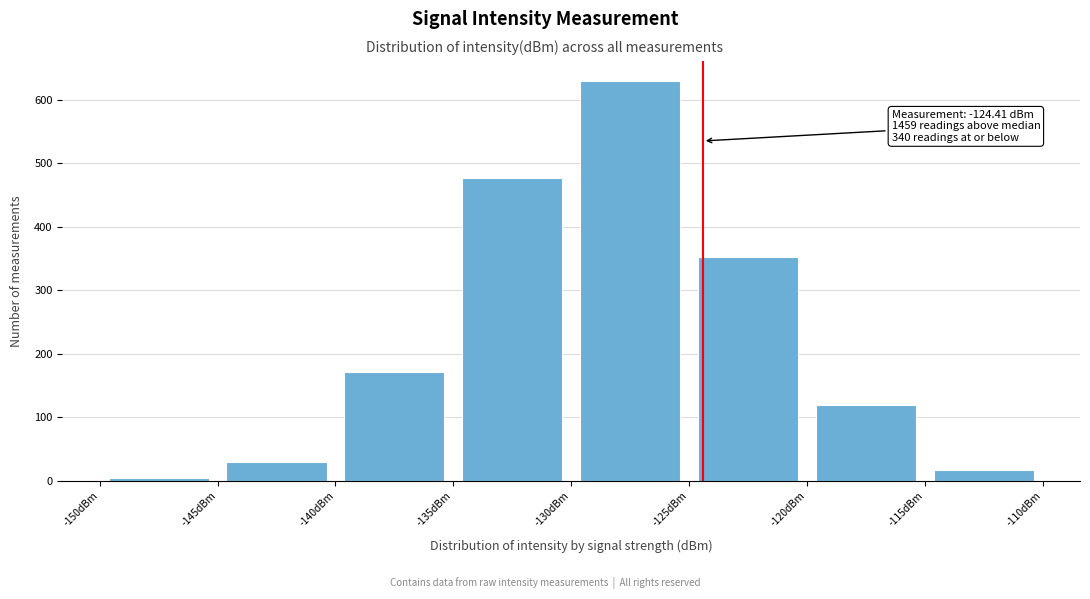

Which range on the x-axis has the tallest bar?

-130 to -125